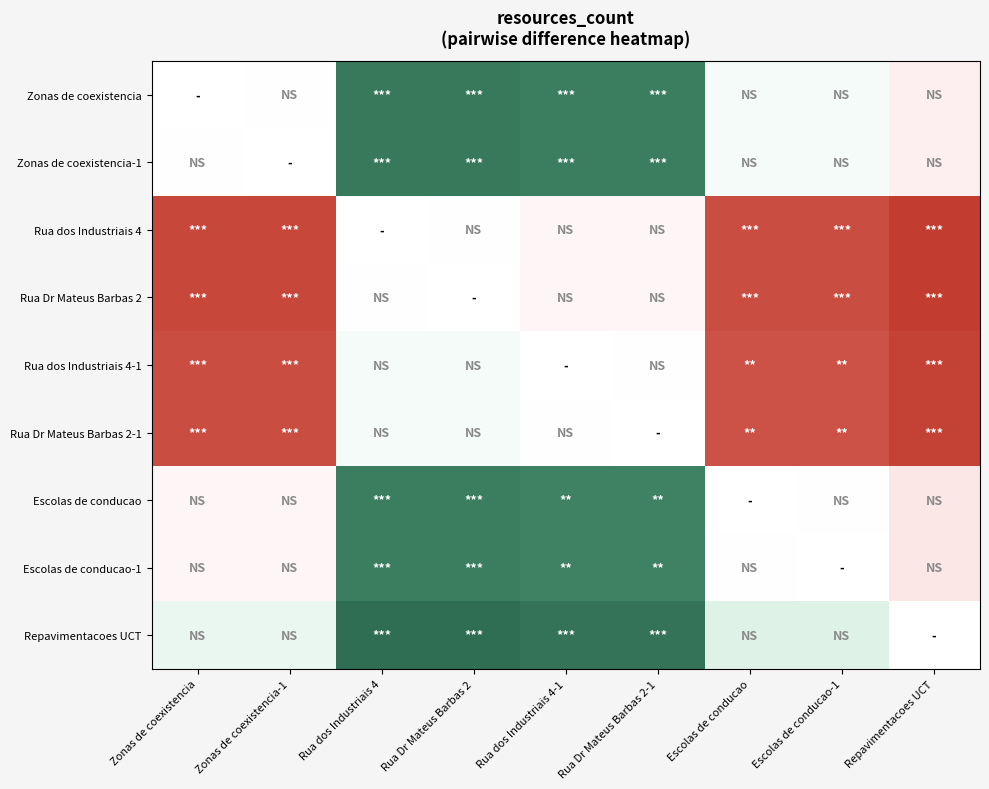

What is the spread (max minus min) of values at Rua dos Industriais 4?

31.0